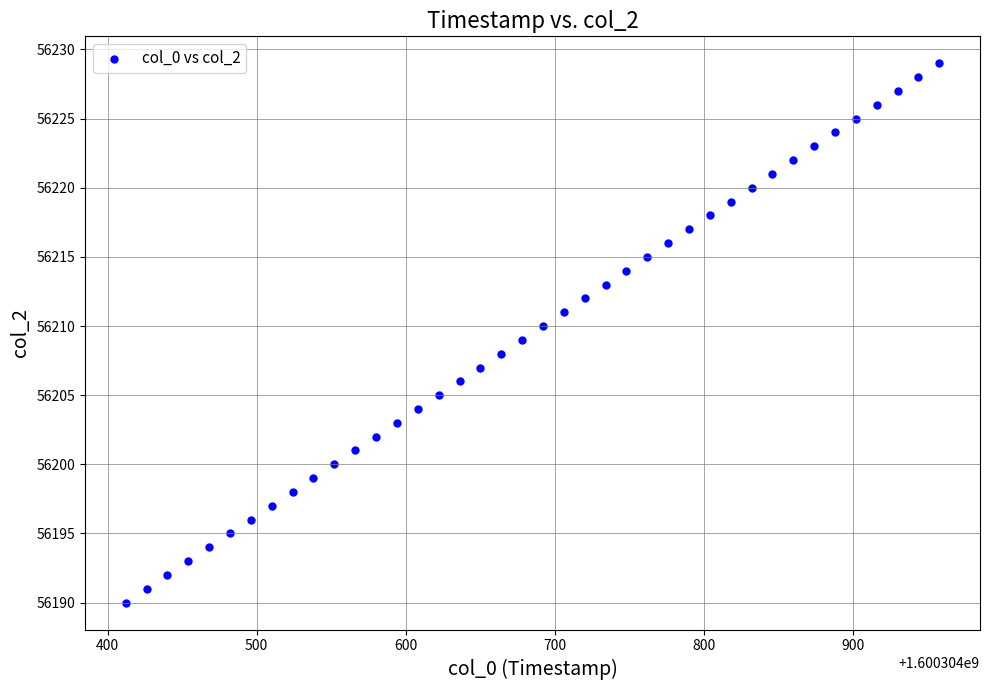

What is the range of Y values (max minus min)?

39